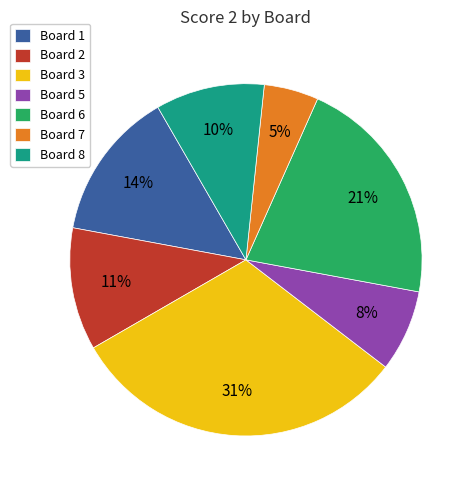

Do Board 8 and Board 6 together represent more than half of the pie?

No